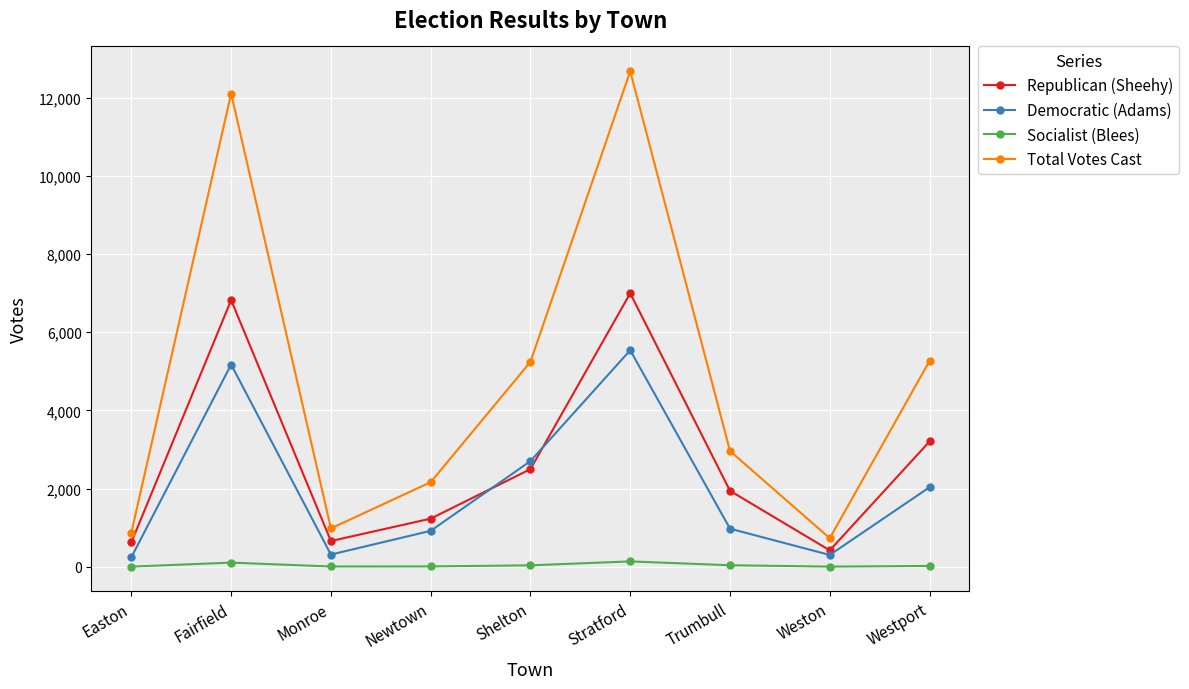

True or false: Socialist (Blees) and Total Votes Cast cross at least once.

False